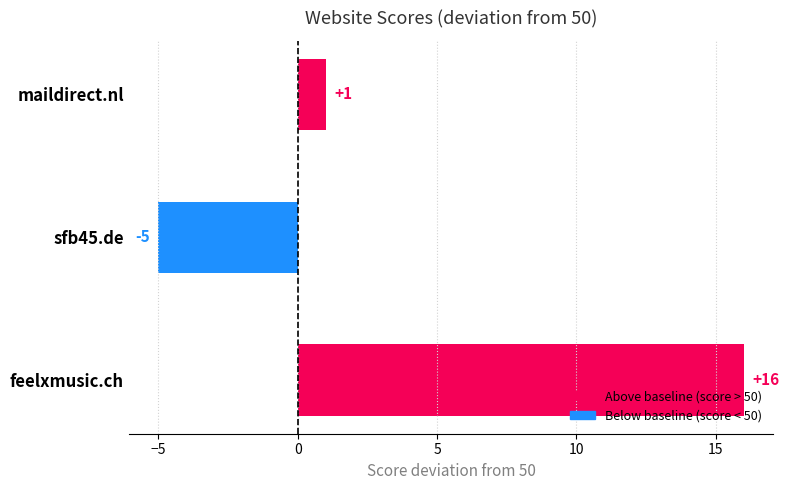

At which label is the value closest to 5?

maildirect.nl